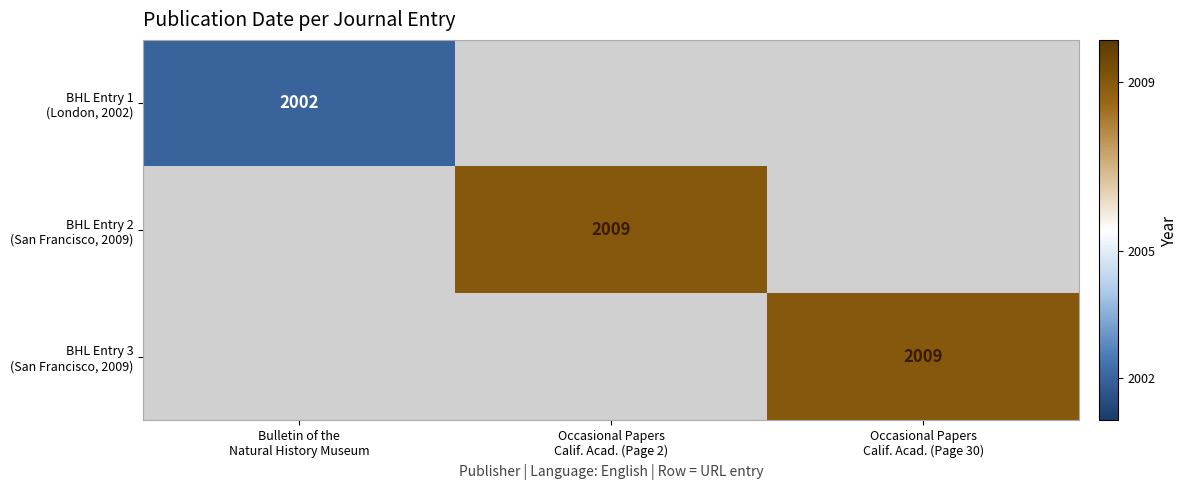

Which series has the largest range (max minus min)?

BHL Entry 2 (San Francisco, 2009)